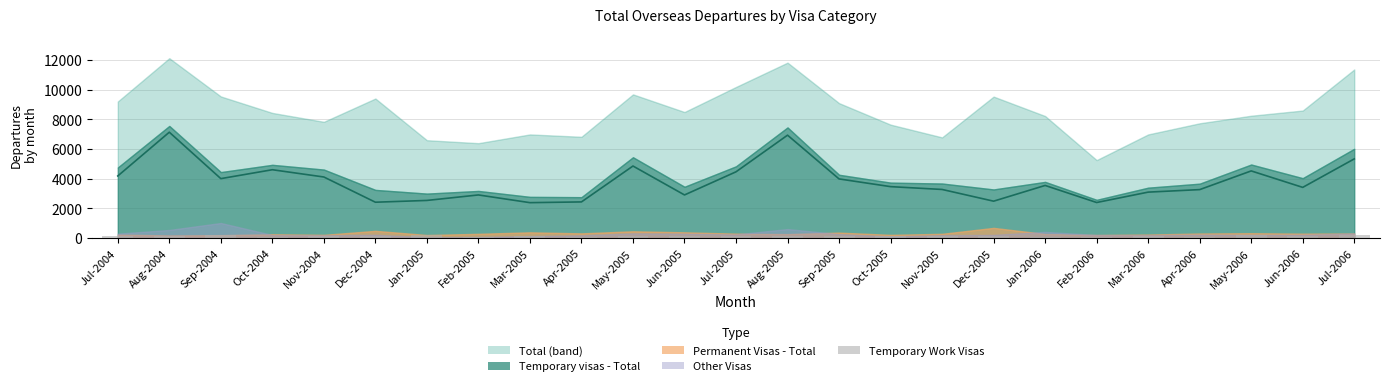

What is the maximum value for Temporary Visitor Visas?

7130